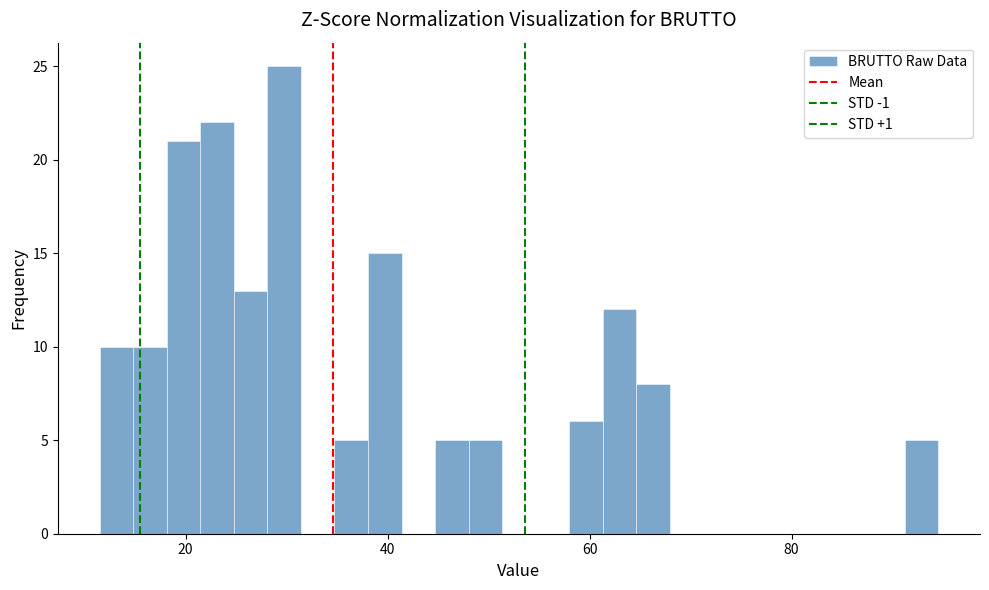

Around what value on the x-axis is the tallest bar? Give the approximate position of its centre, as read against the axis.

30